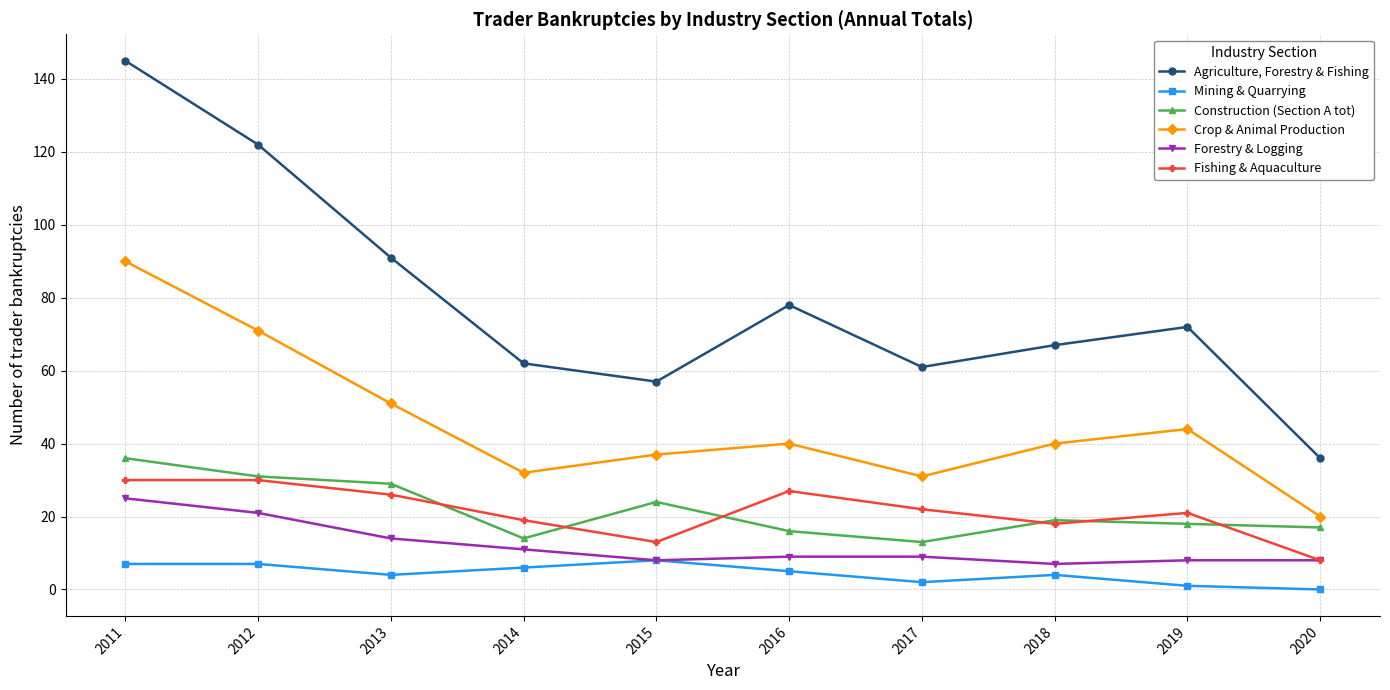

Which series has the widest spread of values?

Agriculture, Forestry & Fishing